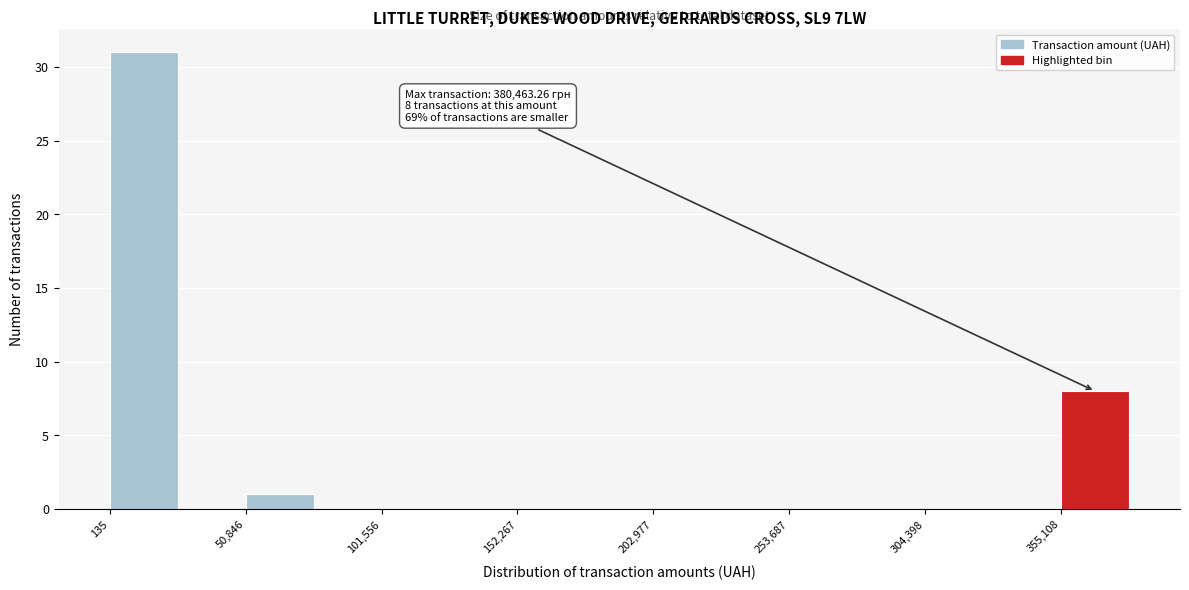

Read against the x-axis, roughly where is the centre of the tallest bar?

10000